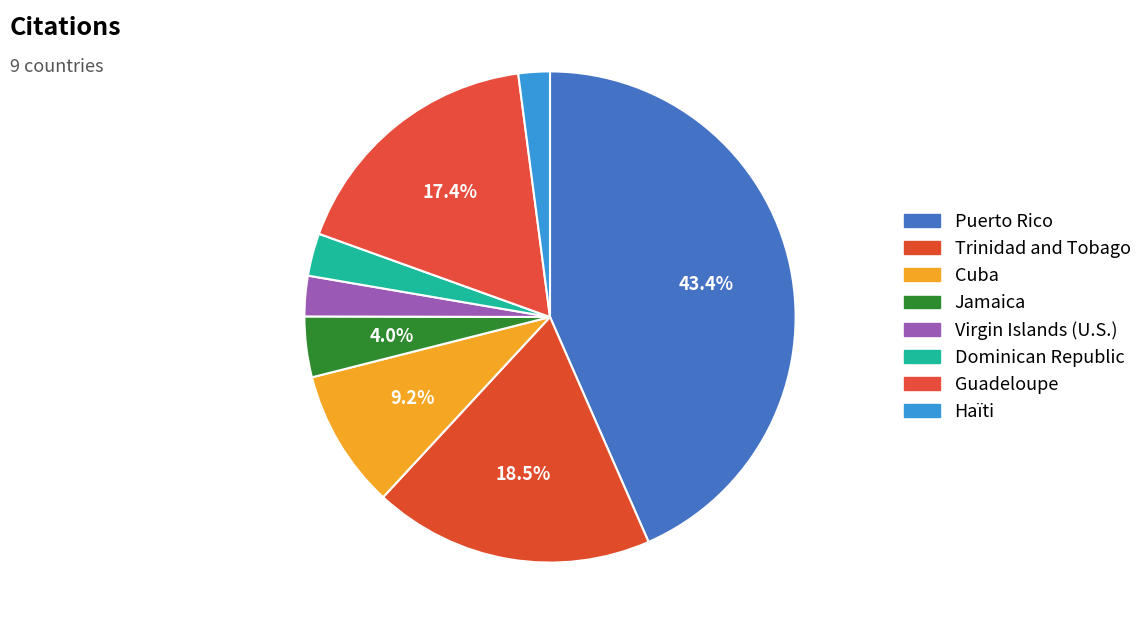

Count the number of slices in the pie.

8